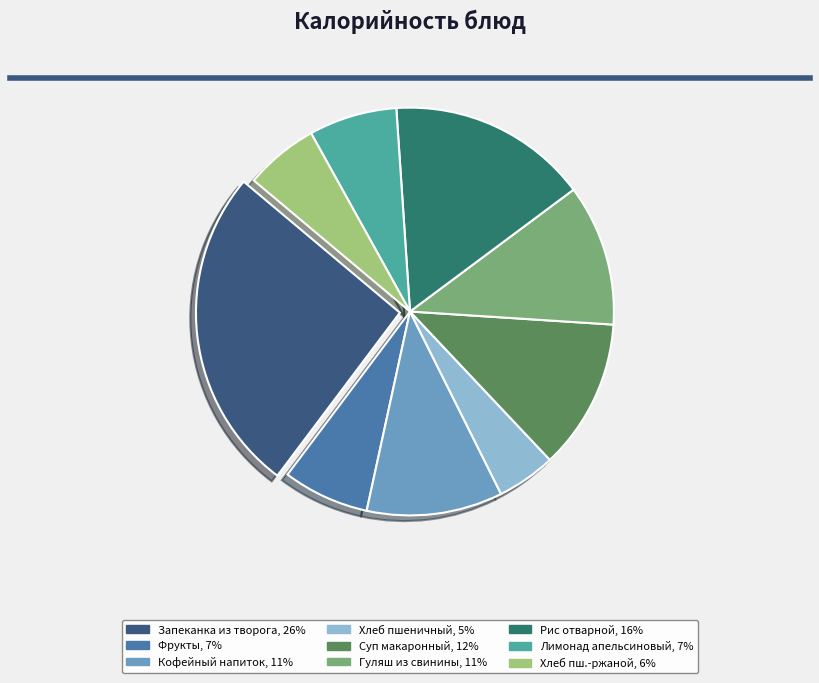

Is there any slice that represents more than half of the pie?

No